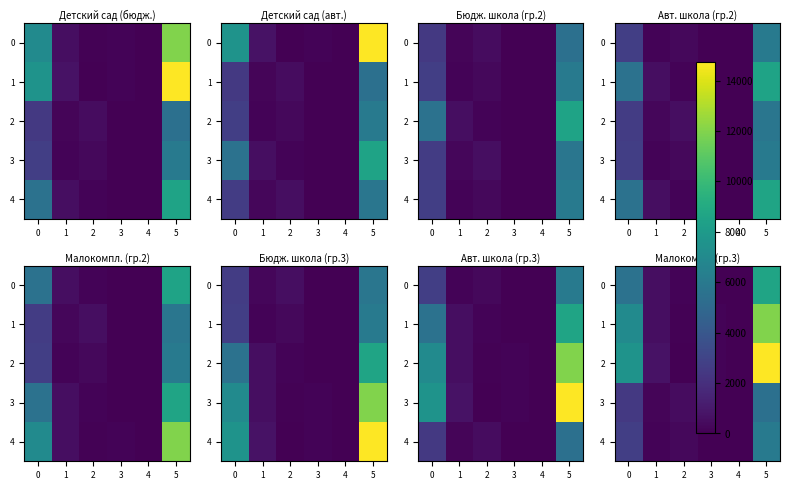

The value of 4 at 5 is 3871.2. True or false?

False